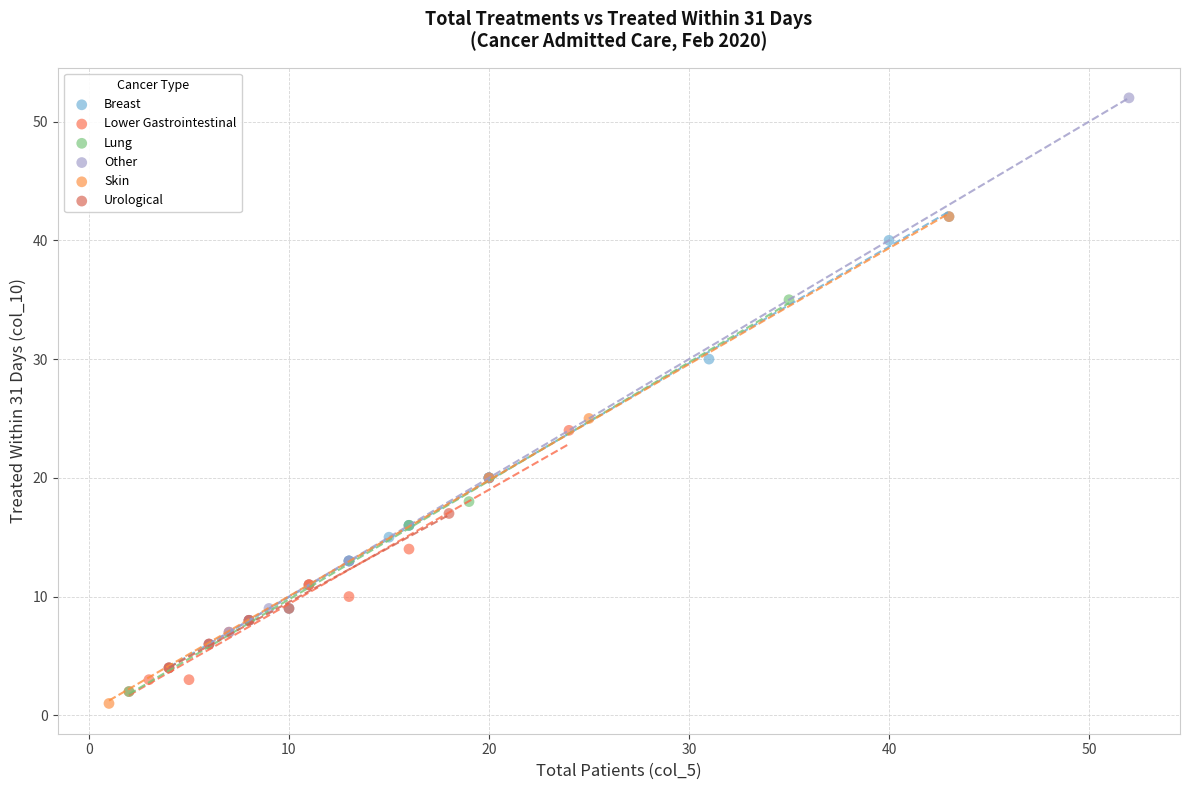

Which series contains the lowest Y value?

Skin